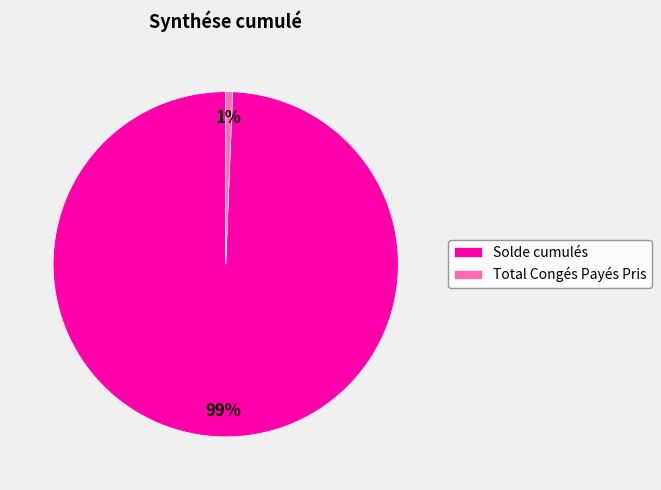

Which category has the biggest portion of the pie?

Solde cumulés